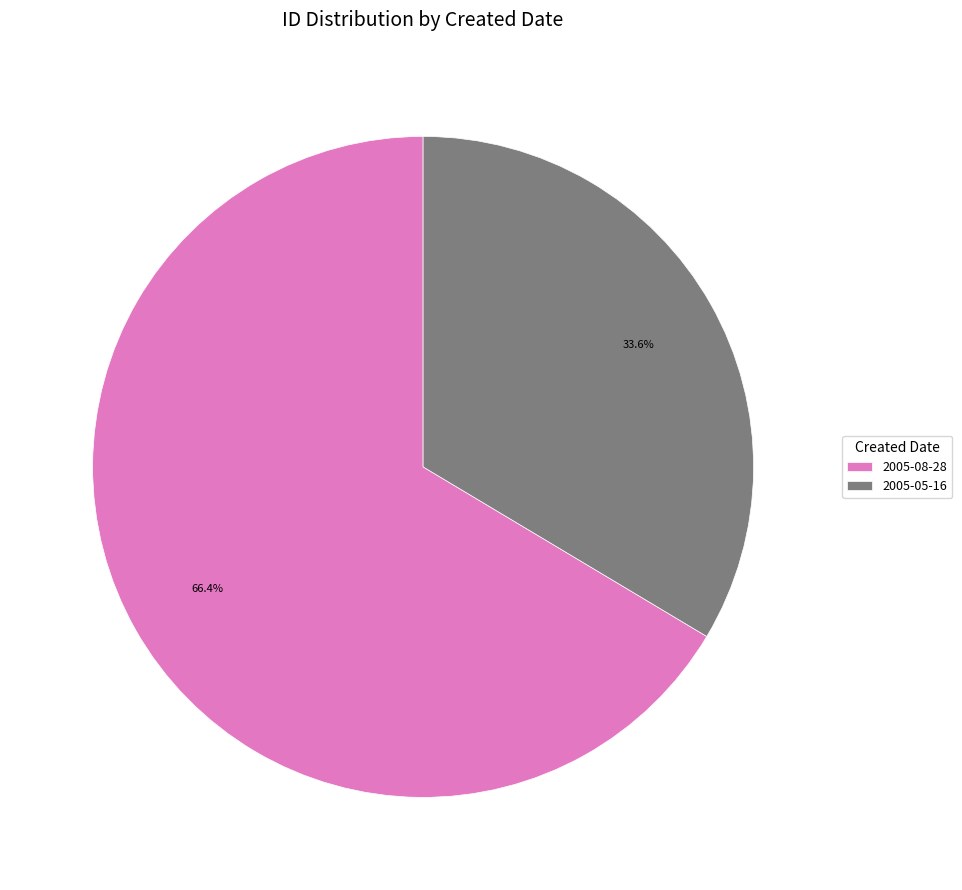

To the nearest percent, what portion does 2005-08-28 represent?

66%